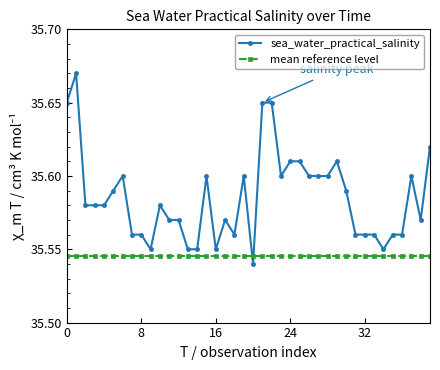

What is the sum of all sea_water_practical_salinity values?

1423.4